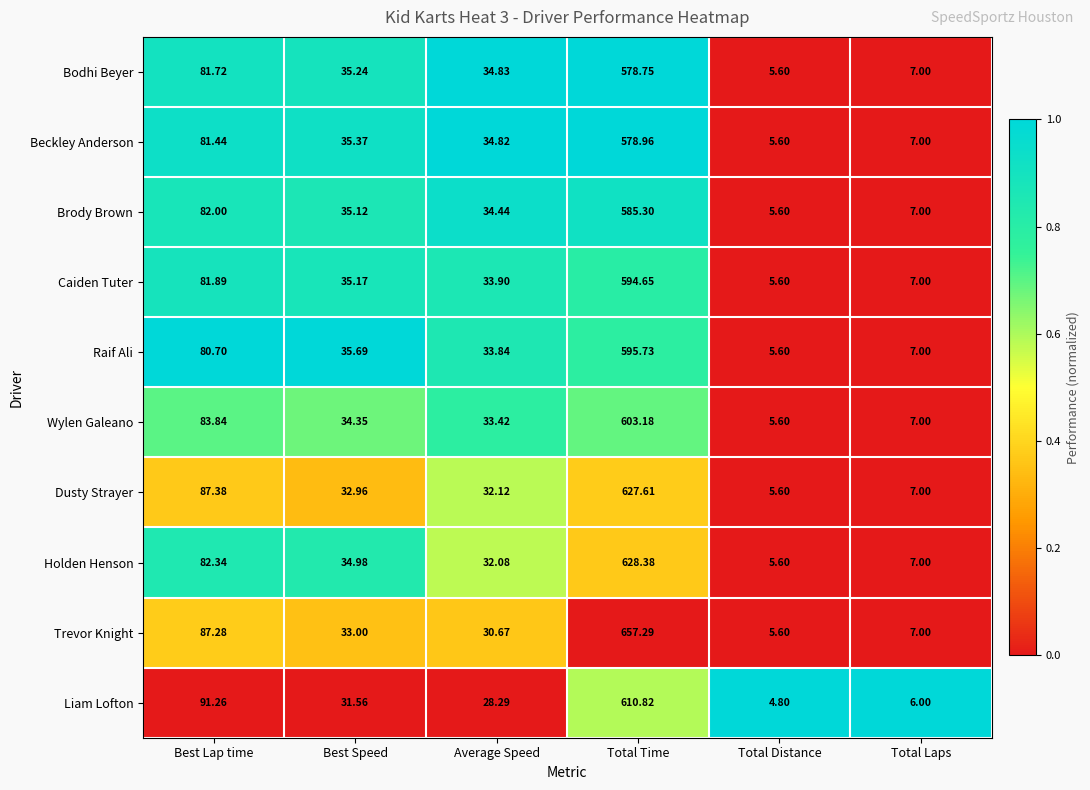

Which series changed the most between Best Lap time and Average Speed?

Liam Lofton